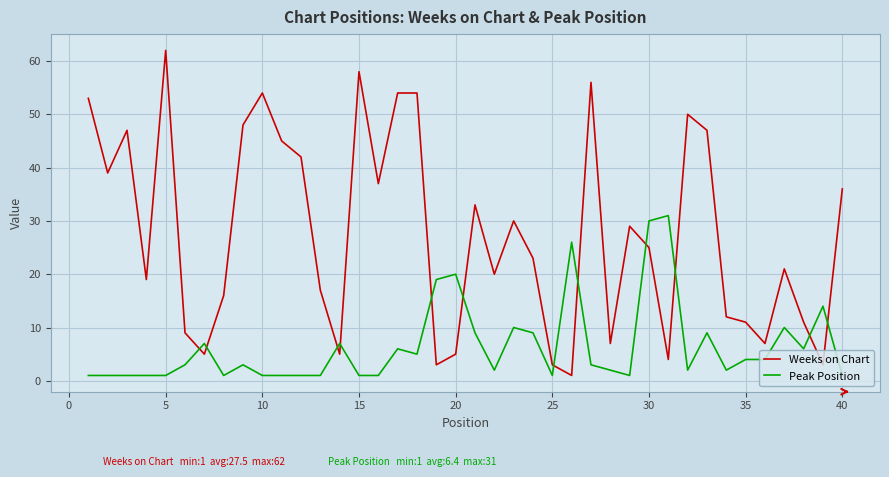

True or false: Peak Position has more than 2 points higher than both neighbors.

True